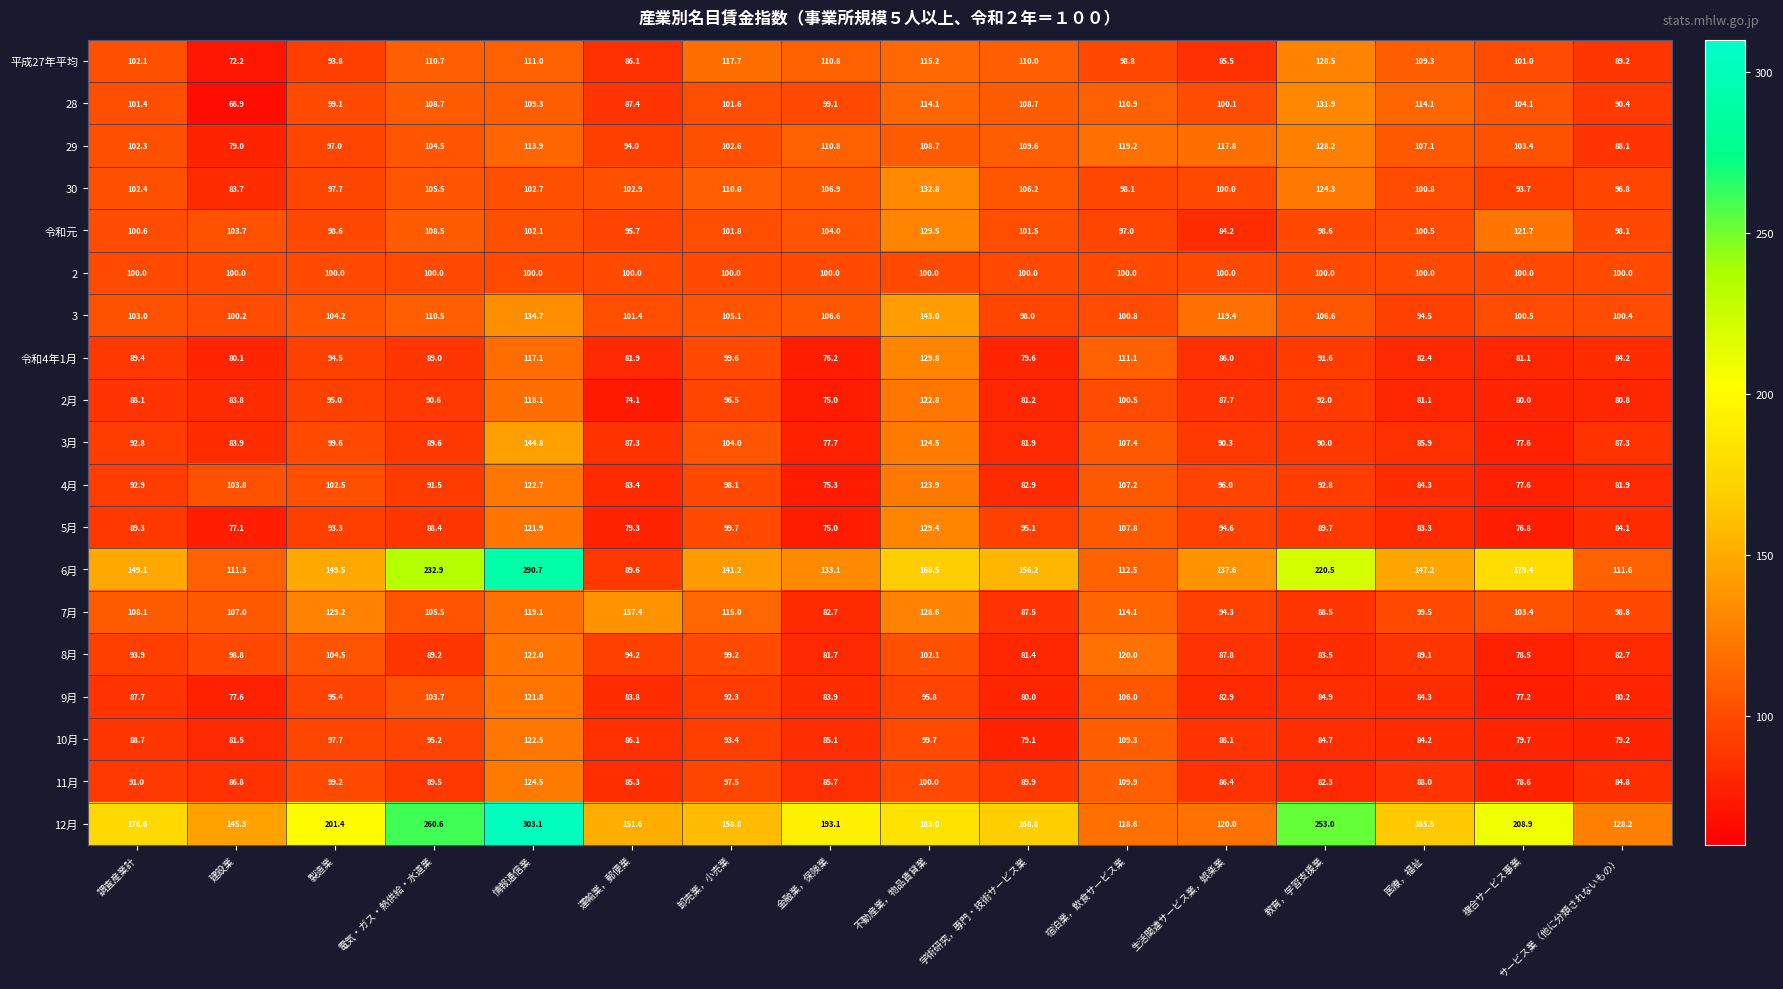

List the labels in order of 9月 value, smallest first.

複合サービス事業, 建設業, 学術研究，専門・技術サービス業, サービス業（他に分類されないもの）, 生活関連サービス業，娯楽業, 運輸業，郵便業, 金融業，保険業, 医療，福祉, 教育，学習支援業, 調査産業計, 卸売業，小売業, 製造業, 不動産業，物品賃貸業, 電気・ガス・熱供給・水道業, 宿泊業，飲食サービス業, 情報通信業